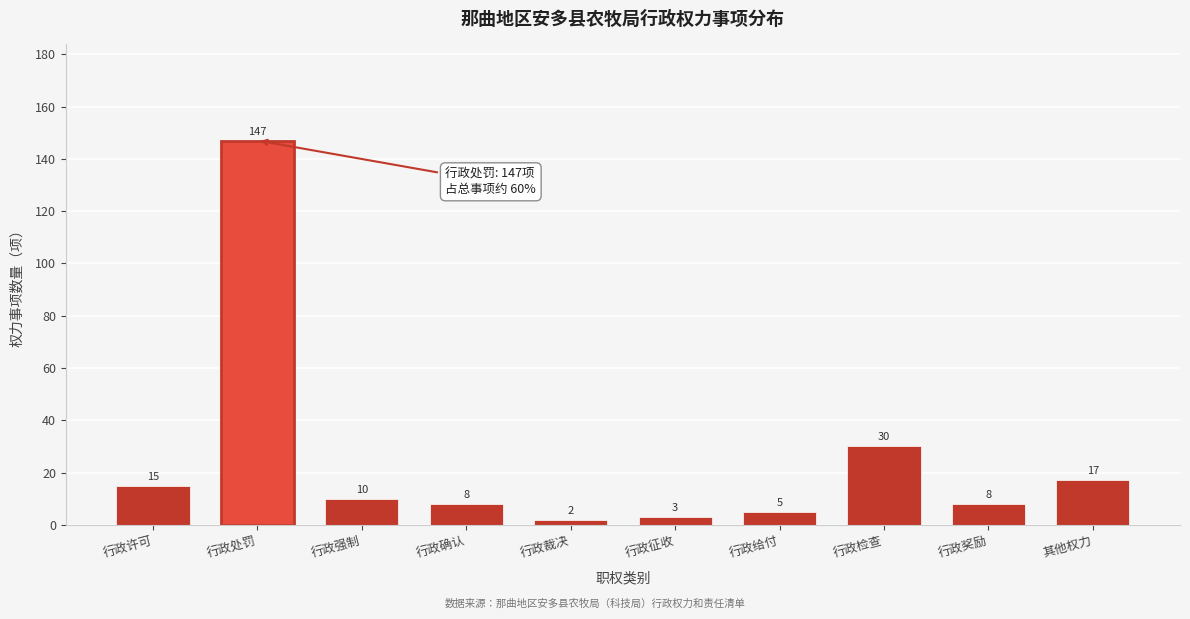

Reading left to right, transcribe all the data shown in this chart.

15	147	10	8	2	3	5	30	8	17